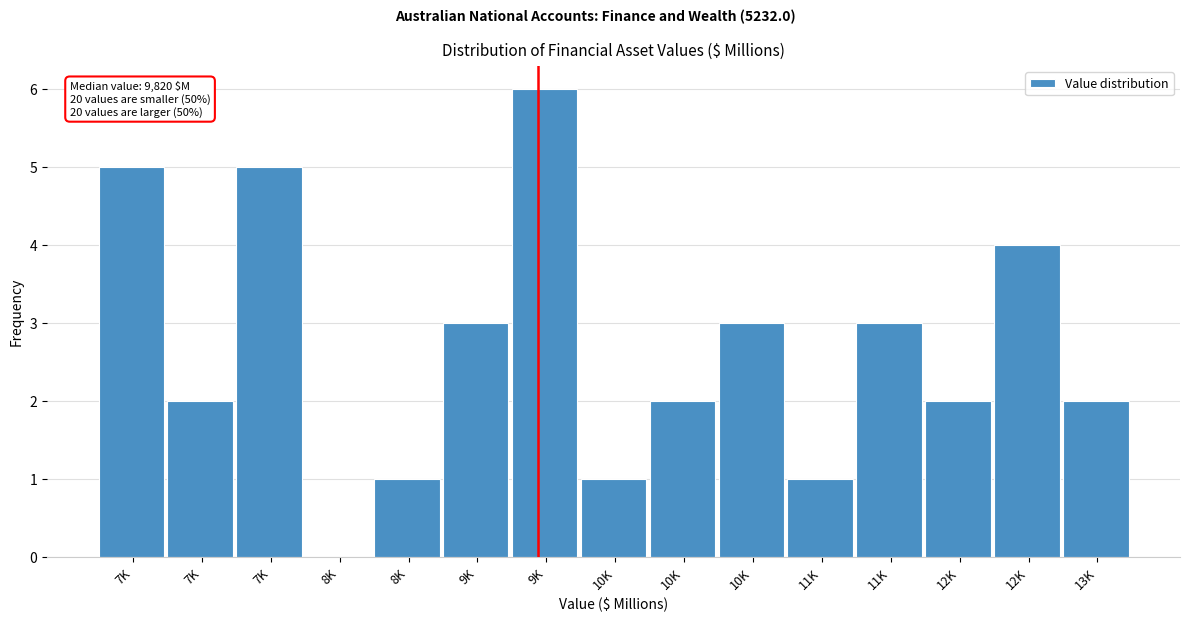

How many values are above zero?

14